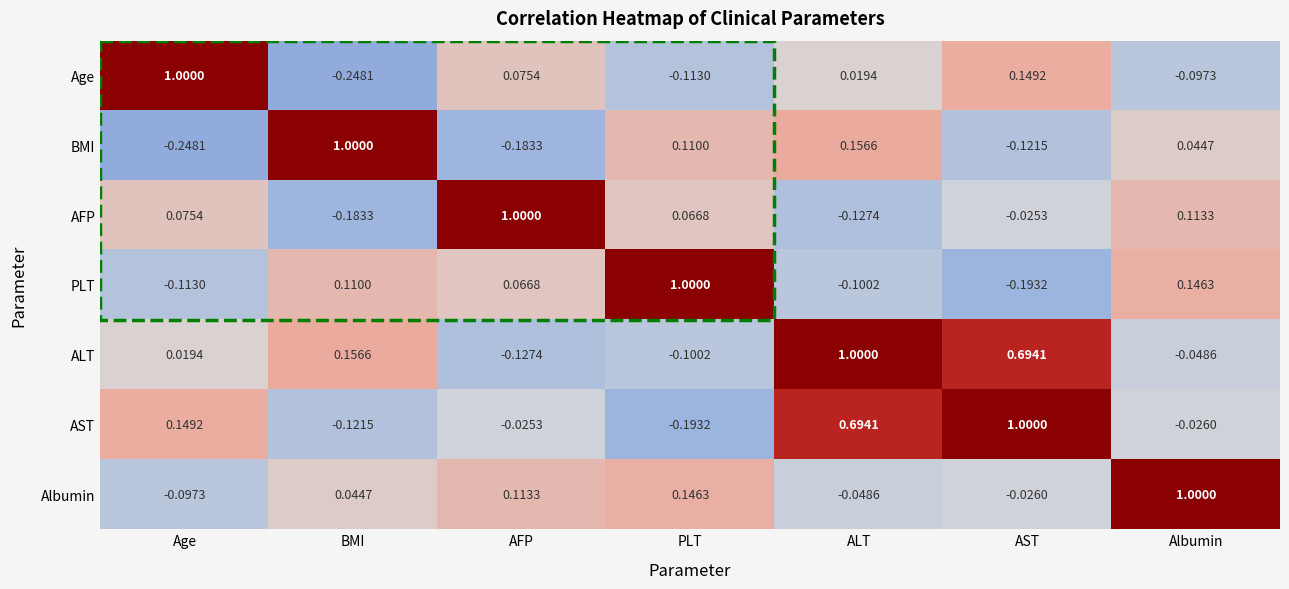

Count the number of categories in the chart.

7